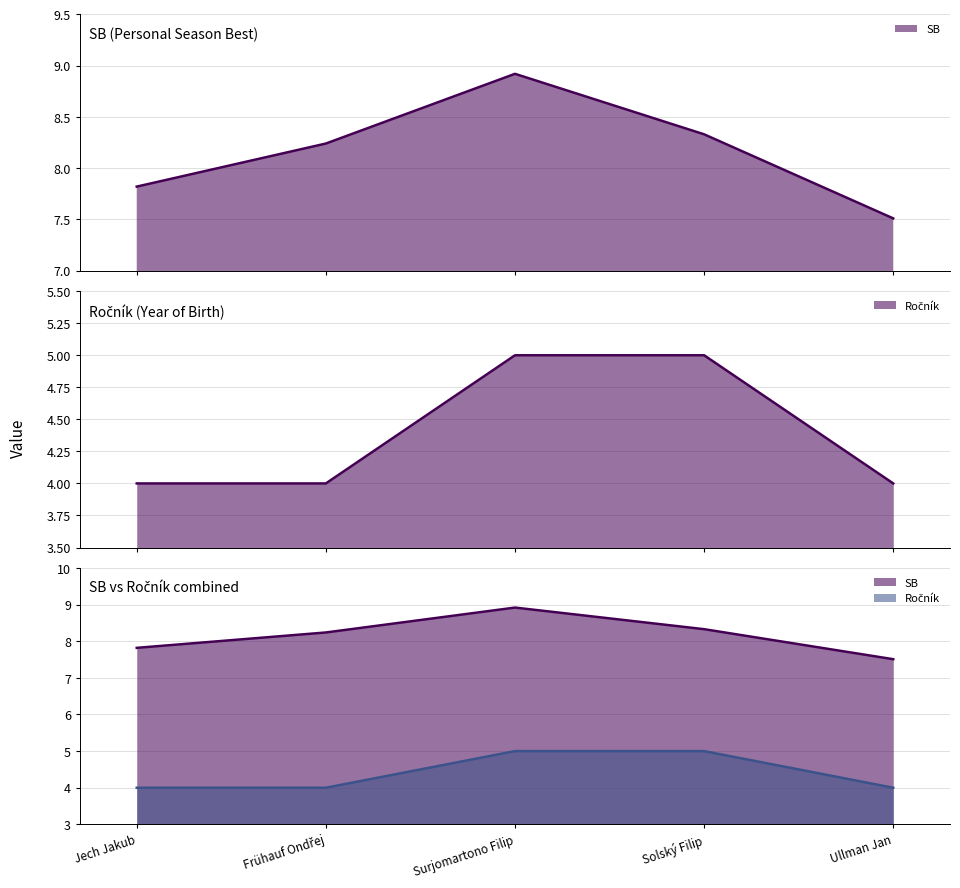

What is the label of the 3rd point from the right?

Surjomartono Filip